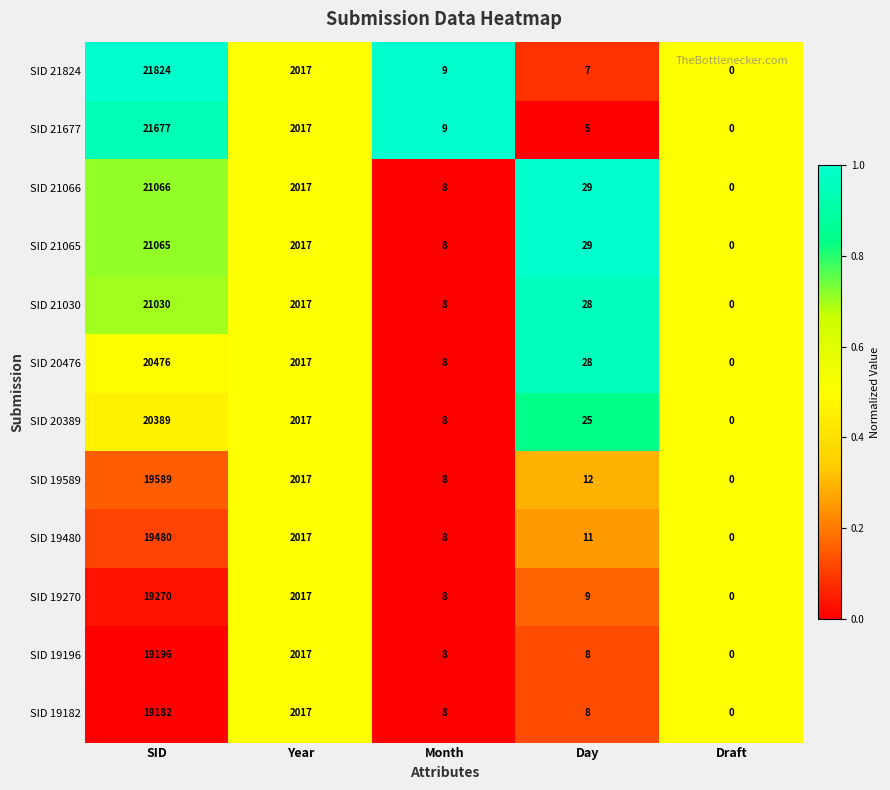

What is the sum of the SID 19270 values at Draft and Year?

2017